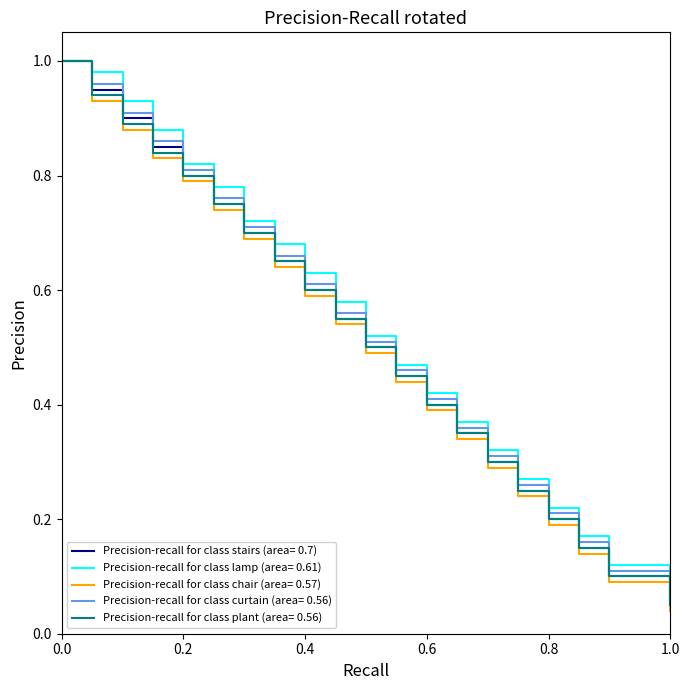

Which series has the largest range (max minus min)?

Precision-recall for class chair (area= 0.57)